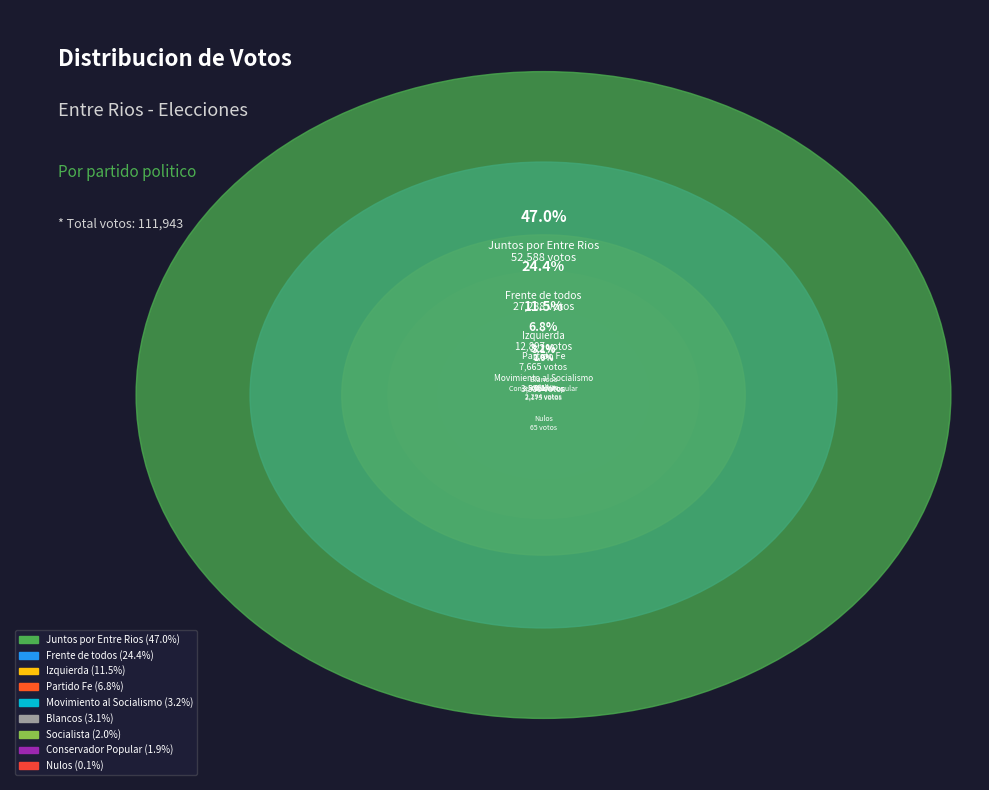

What portion of the pie excludes Frente de todos?

75.6%